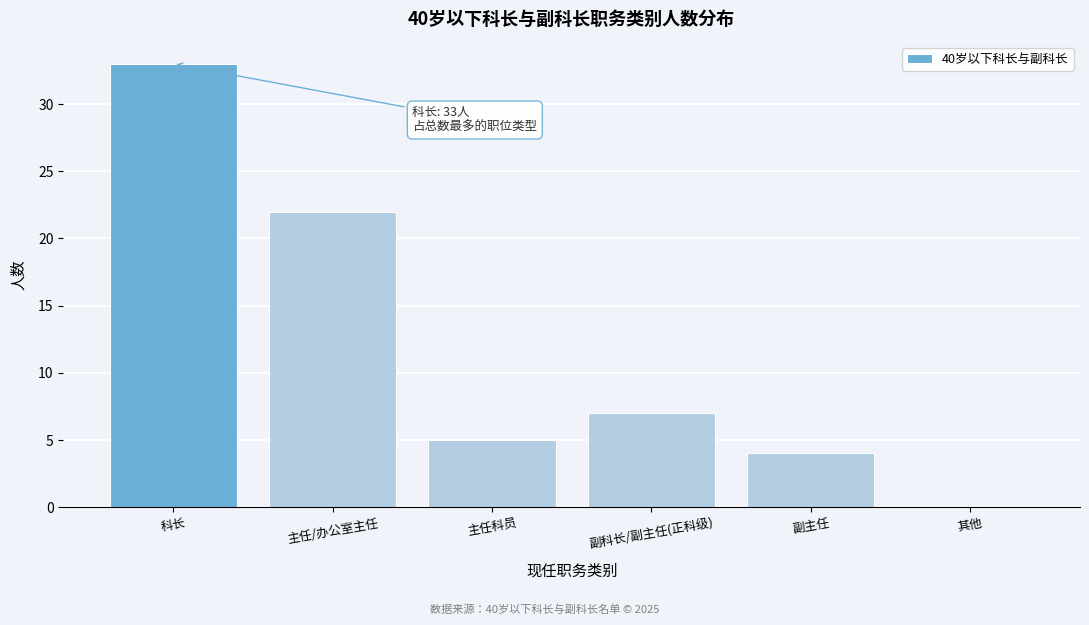

Reading left to right, what are all the values shown in this chart?

科长=33	主任/办公室主任=22	主任科员=5	副科长/副主任(正科级)=7	副主任=4	其他=0